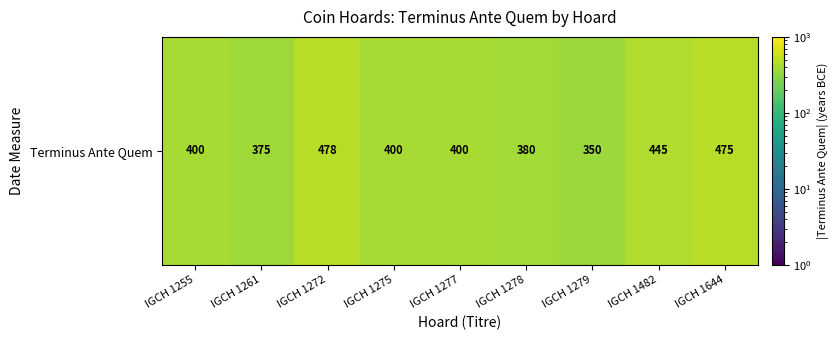

What is the difference between the second highest and second lowest values?

100